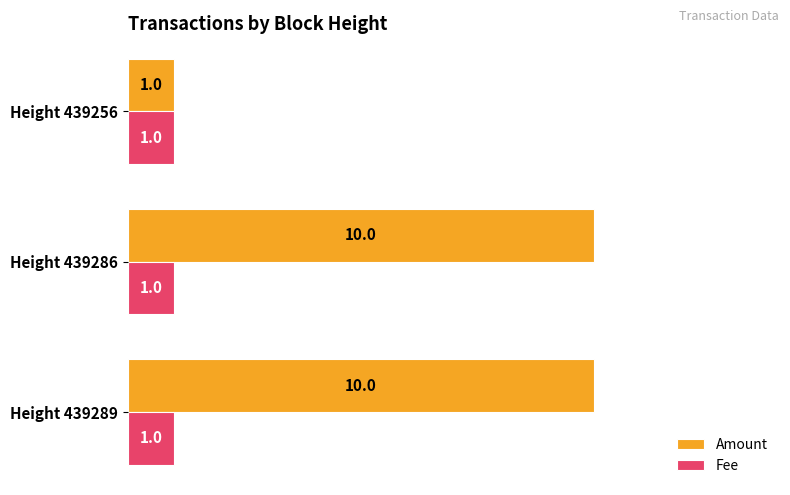

What is the average value of the Amount series?

7